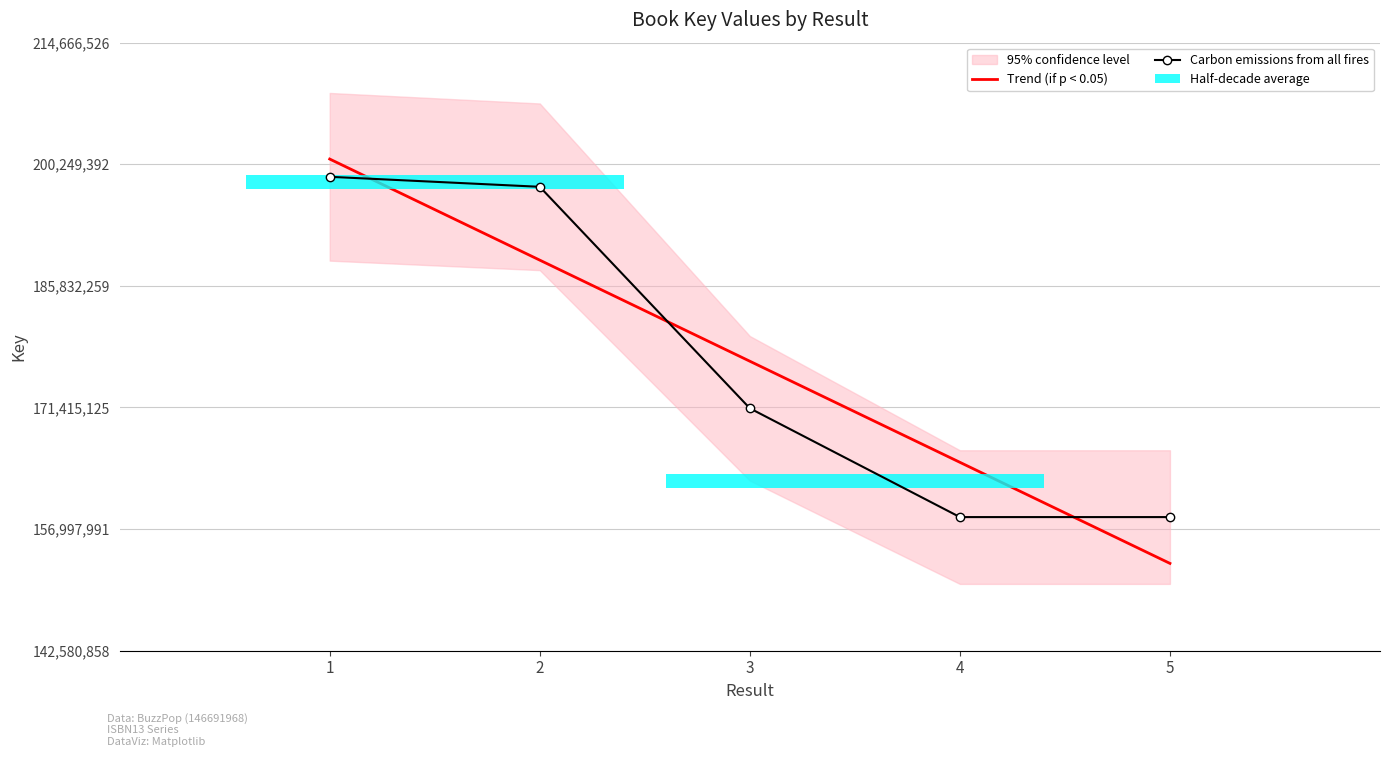

What is the value of the Carbon emissions from all fires bar at the 5th from the left?

158423175.0